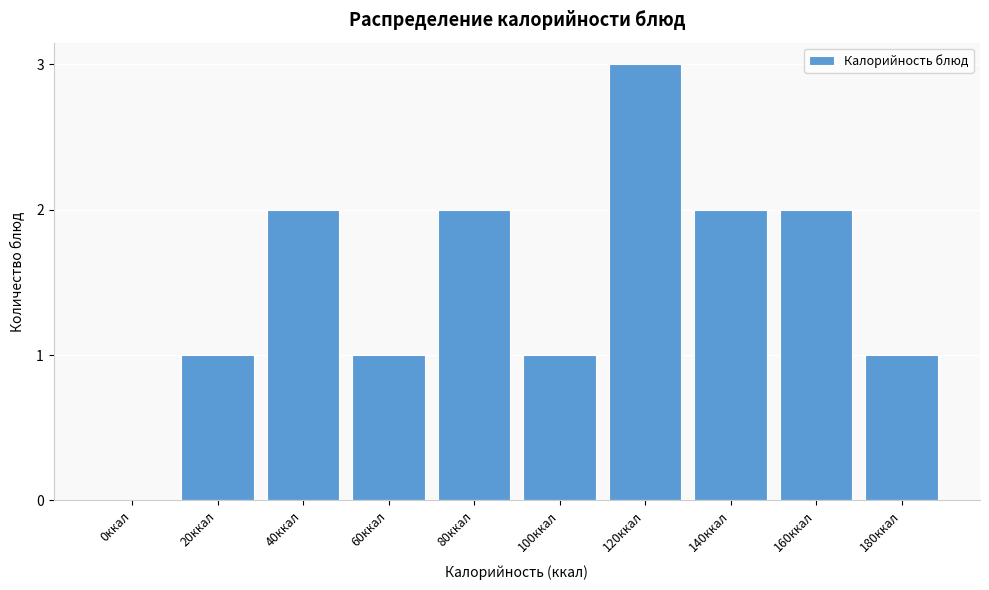

Reading left to right, transcribe all the data shown in this chart.

0ккал=0	20ккал=1	40ккал=2	60ккал=1	80ккал=2	100ккал=1	120ккал=3	140ккал=2	160ккал=2	180ккал=1